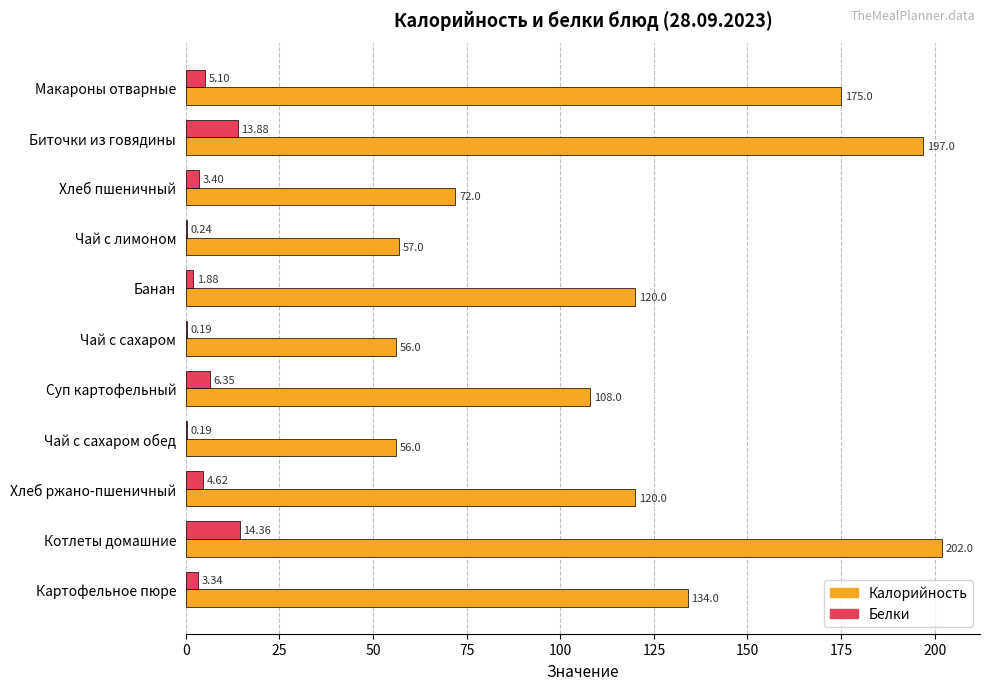

At which label is Калорийность closest to 129?

Картофельное пюре